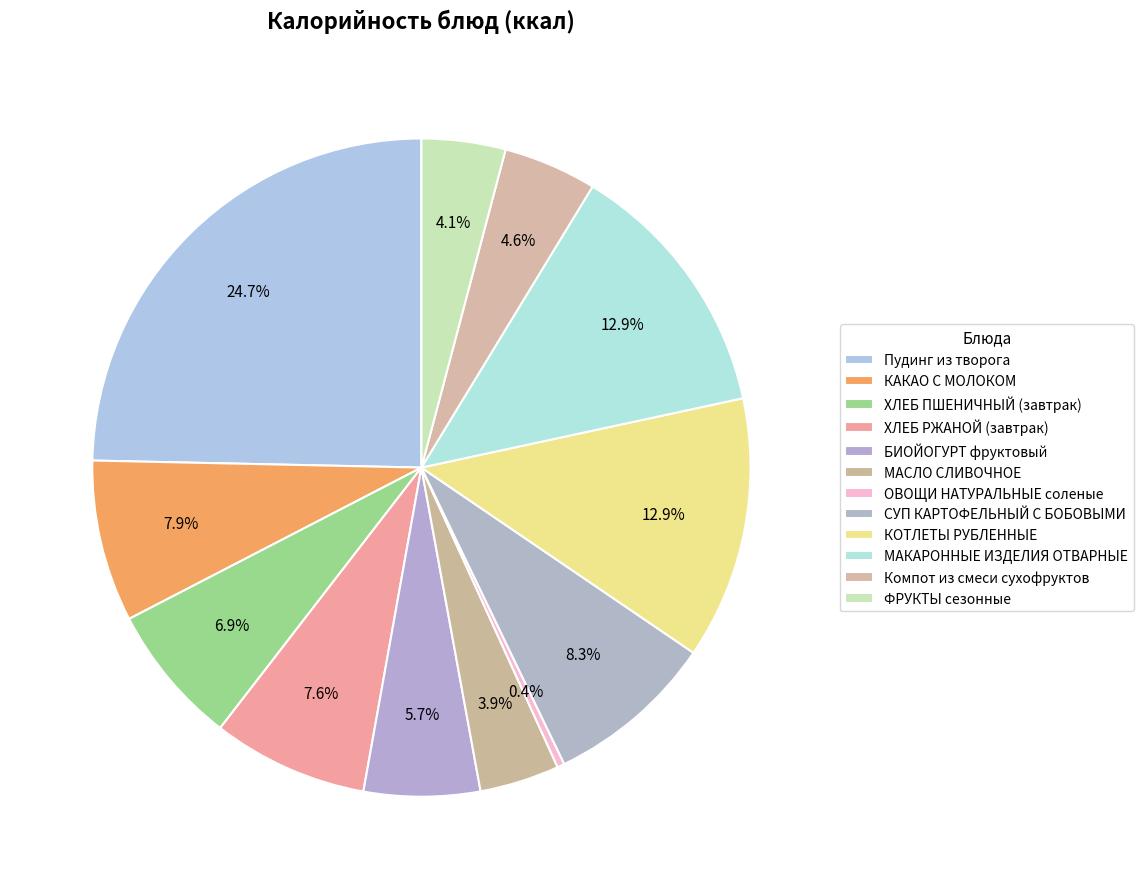

How many slices are in this pie chart?

12